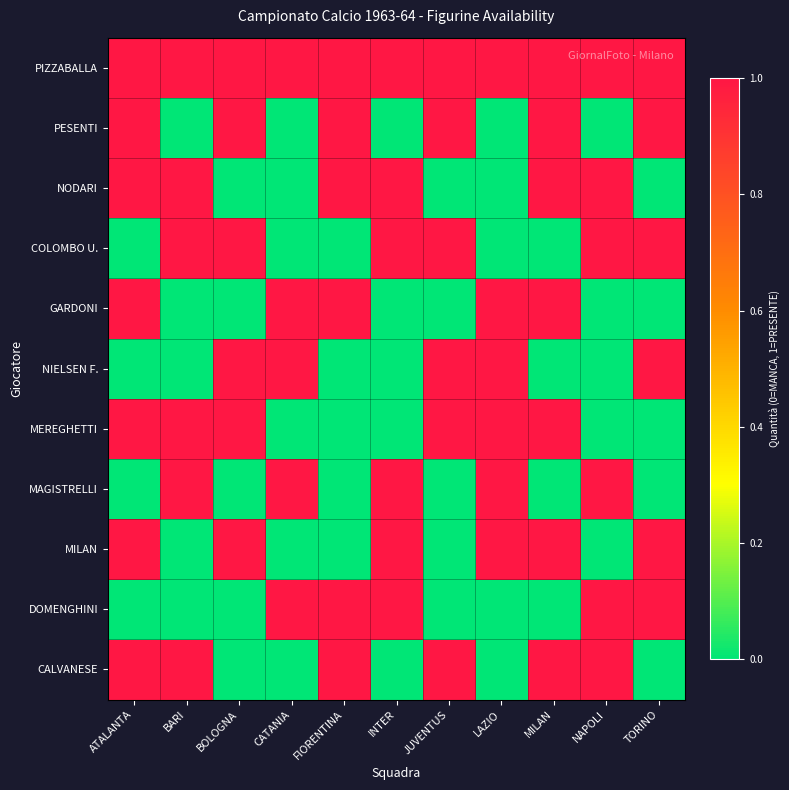

Rank the series by their maximum value, from highest to lowest.

PIZZABALLA, PESENTI, NODARI, COLOMBO U., GARDONI, NIELSEN F., MEREGHETTI, MAGISTRELLI, MILAN, DOMENGHINI, CALVANESE